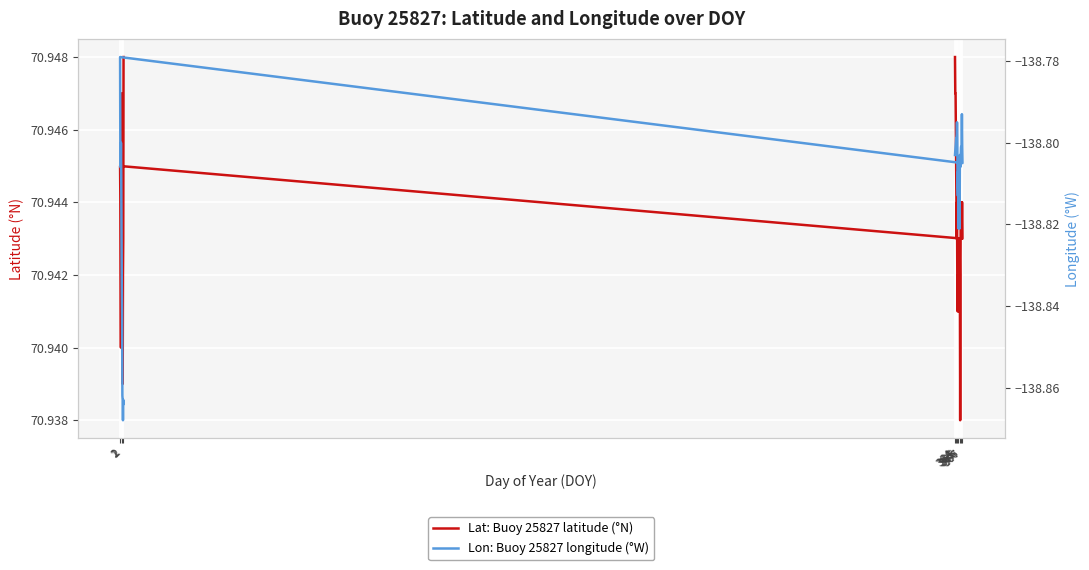

Which series has the widest spread of values?

Lon: Buoy 25827 longitude (°W)